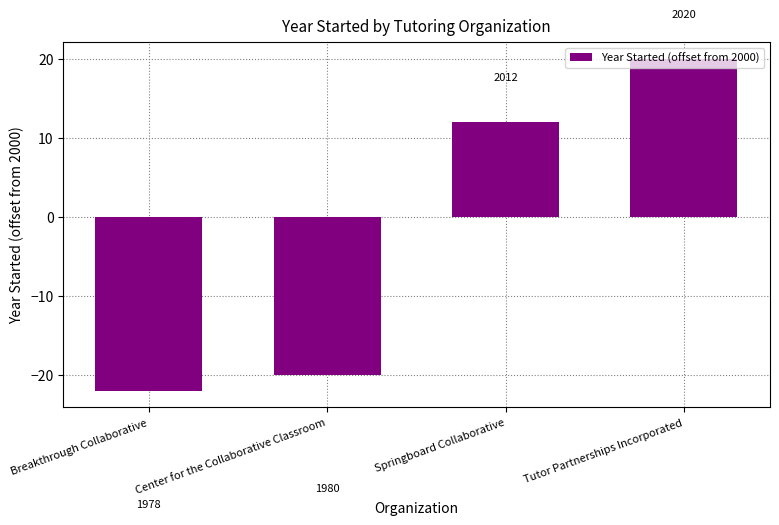

How many bars are there in total?

4